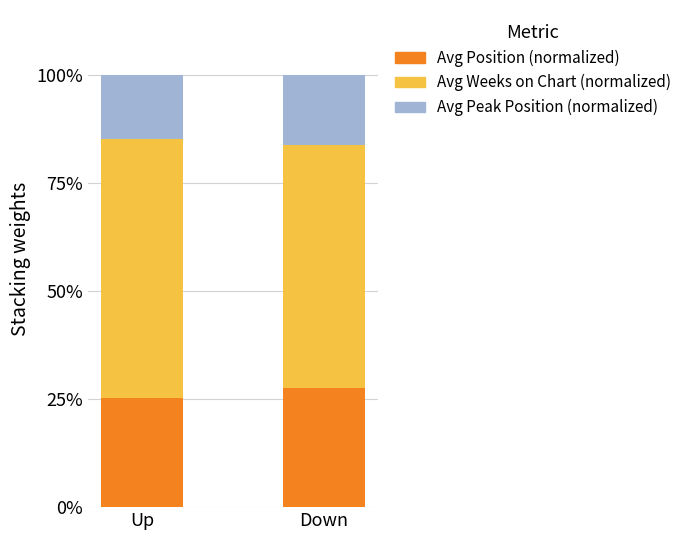

What is the minimum value for Avg Position (normalized)?

25.2